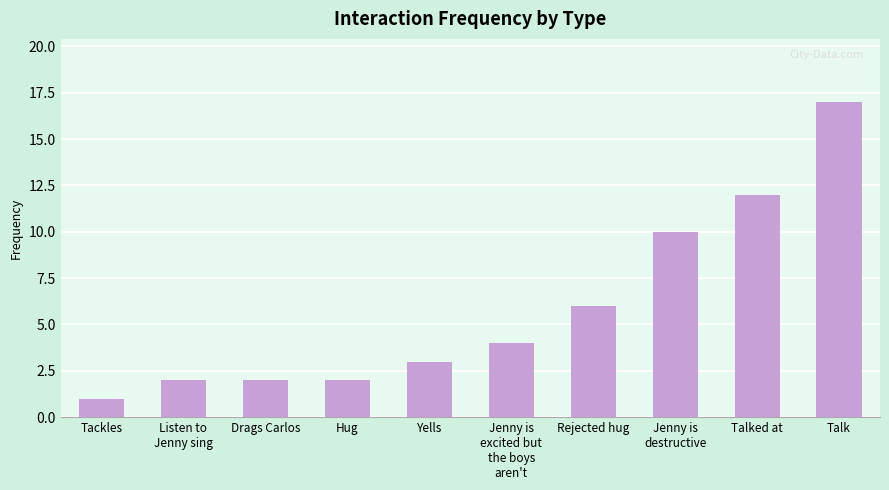

What is the value of the 2nd bar from the left?

2